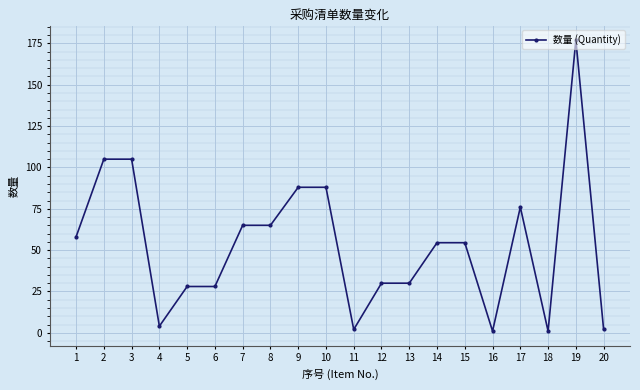

Reading left to right, extract all data points from this chart.

1=58.0	2=105.0	3=105.0	4=4.0	5=28.0	6=28.0	7=65.0	8=65.0	9=88.0	10=88.0	11=2.0	12=30.0	13=30.0	14=54.5	15=54.5	16=1.0	17=76.0	18=1.0	19=177.0	20=2.0